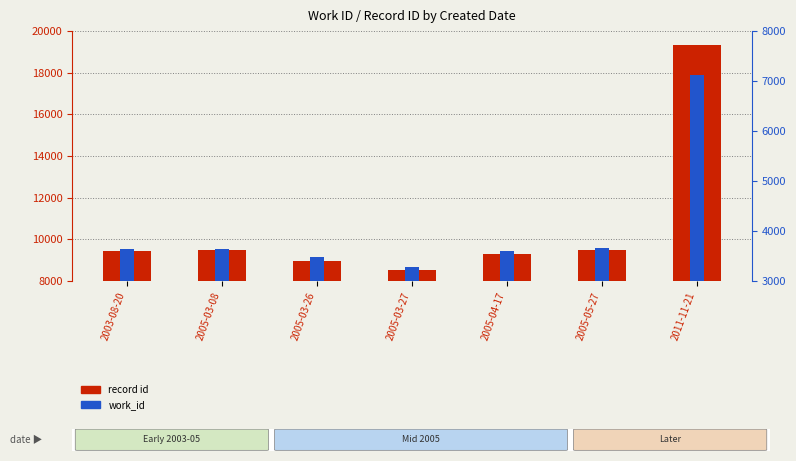

Is the value of work_id at 2005-03-08 greater than the value of record id at 2005-04-17?

No